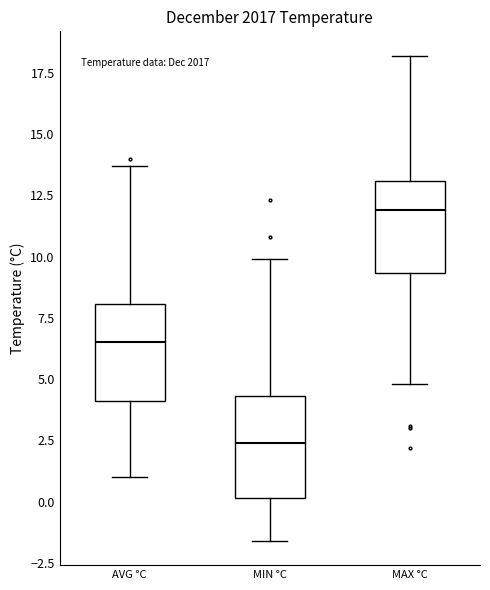

Reading left to right, read every box against the y-axis: the position of its median line, the range the box covers, and the ends of its whiskers. The values are not printed on the chart, so give them approximately, as read against the axis.

AVG °C: median 6.5, box 4.0 to 8.0, whiskers 1.0 to 13.5
MIN °C: median 2.5, box 0.0 to 4.5, whiskers -1.5 to 10.0
MAX °C: median 12.0, box 9.5 to 13.0, whiskers 5.0 to 18.0